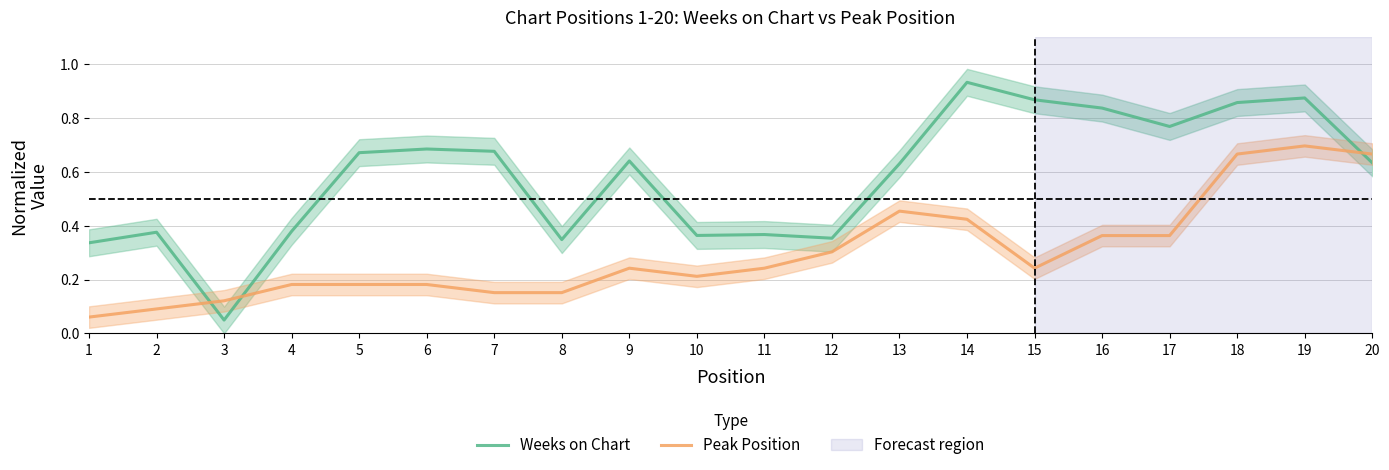

Reading right to left, extract all data points from this chart.

Weeks on Chart: 0.6	0.9	0.9	0.8	0.8	0.9	0.9	0.6	0.4	0.4	0.4	0.6	0.3	0.7	0.7	0.7	0.4	0.0	0.4	0.3
Peak Position: 0.7	0.7	0.7	0.4	0.4	0.2	0.4	0.5	0.3	0.2	0.2	0.2	0.2	0.2	0.2	0.2	0.2	0.1	0.1	0.1